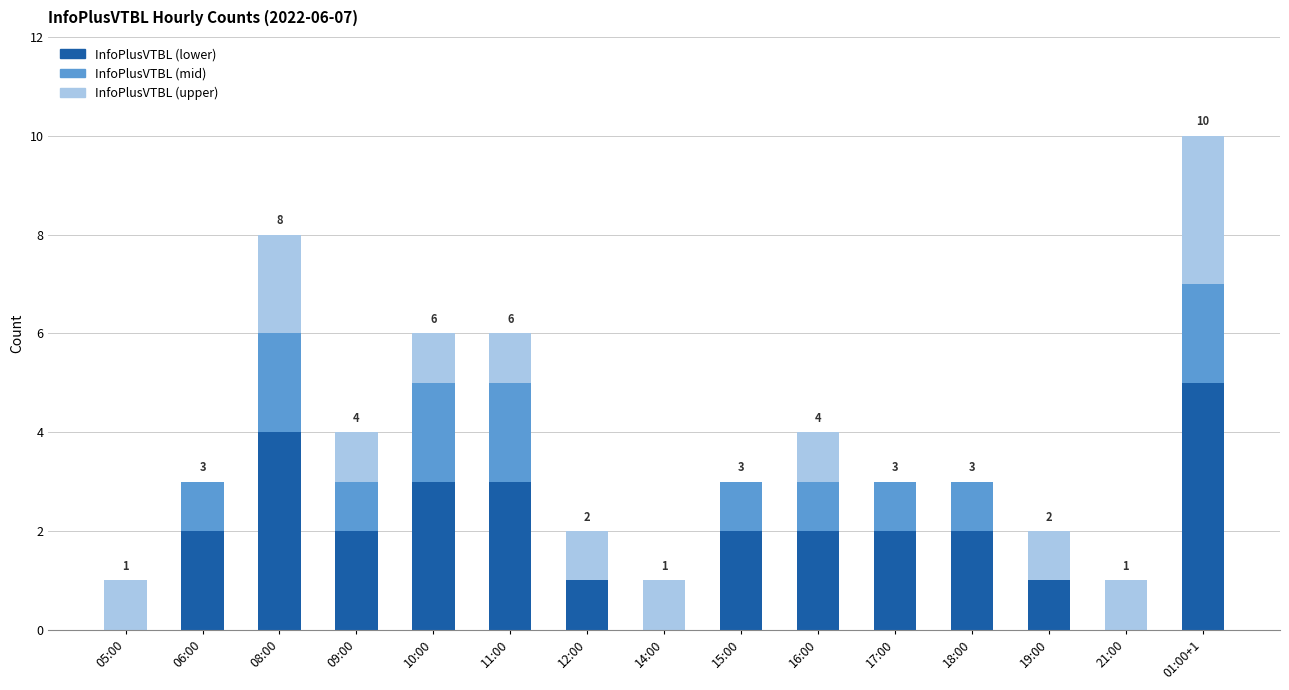

The InfoPlusVTBL (lower) series shows 8 at 01:00+1. True or false?

False